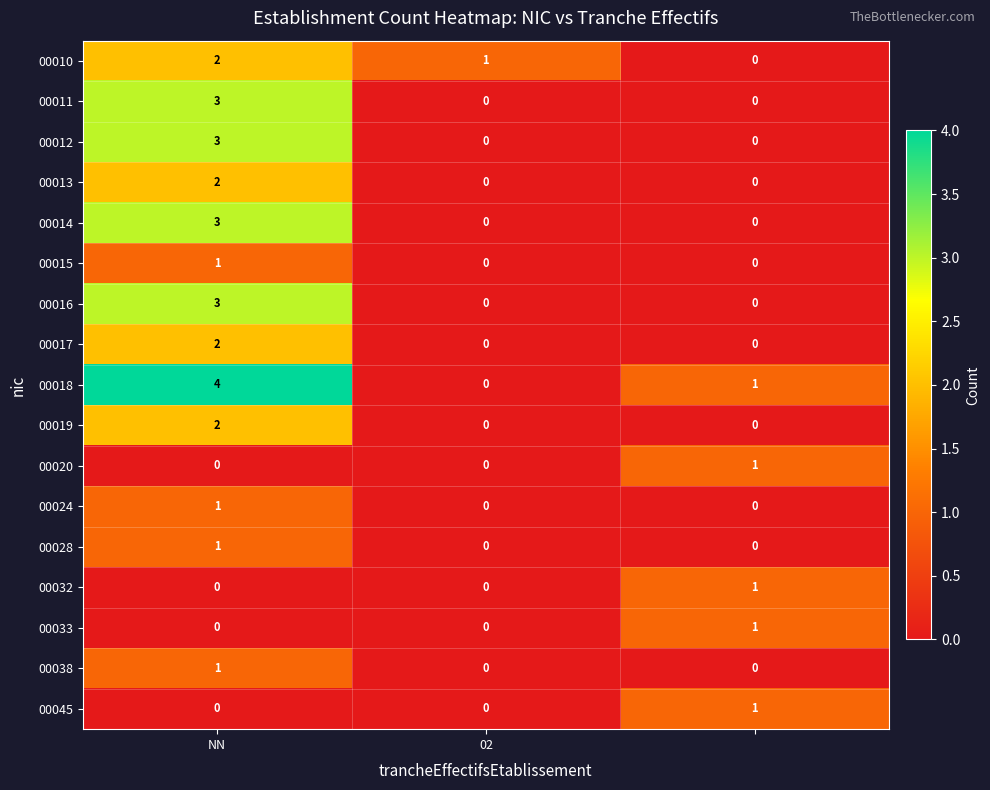

Which series has the largest total across all categories?

00018